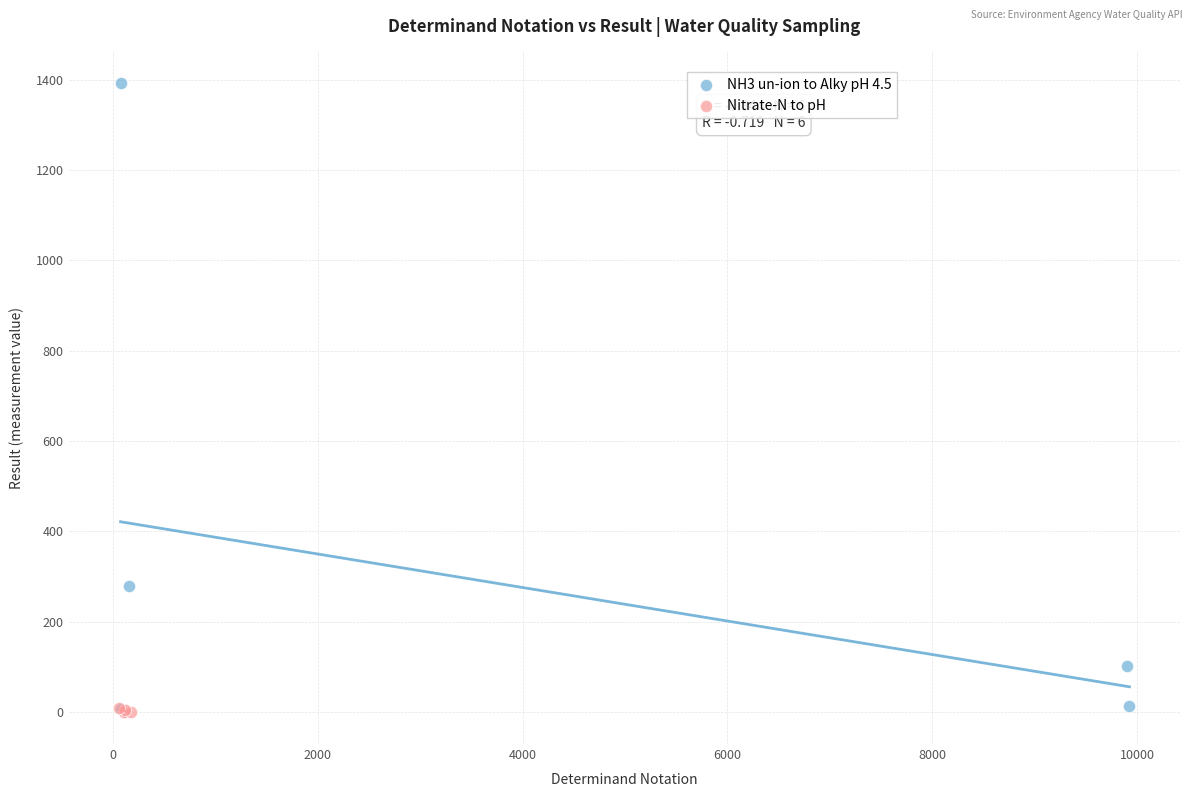

What are all the series names shown in the legend?

NH3 un-ion to Alky pH 4.5, Nitrate-N to pH